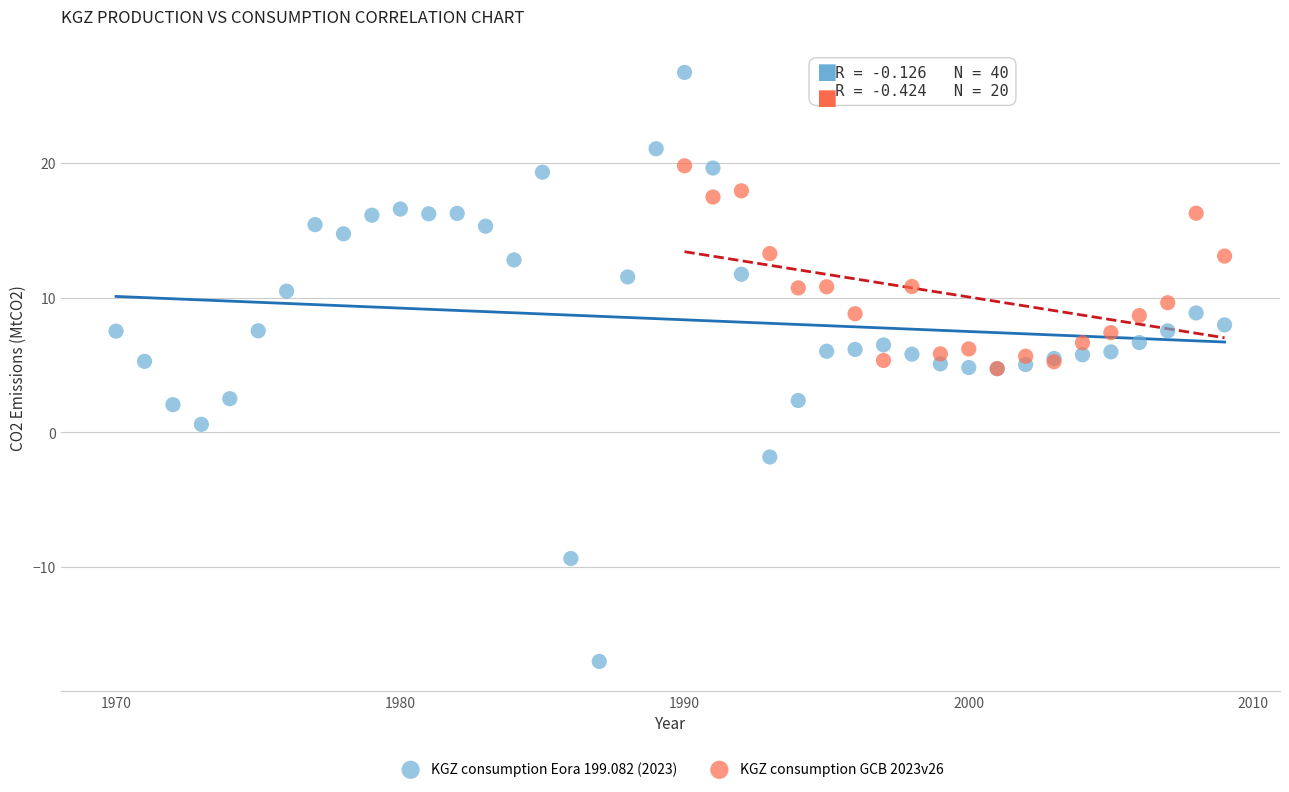

Which series has the largest Y range (max minus min)?

KGZ consumption Eora 199.082 (2023)